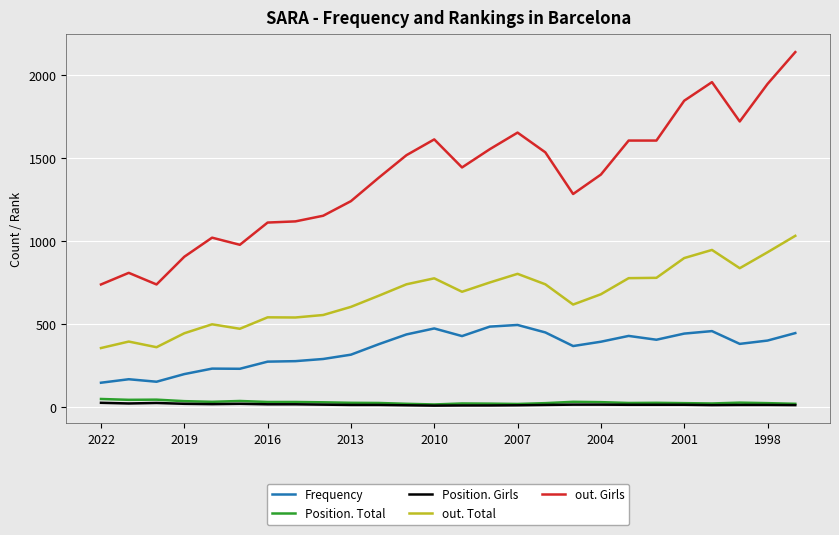

Which series has the largest range (max minus min)?

out. Girls